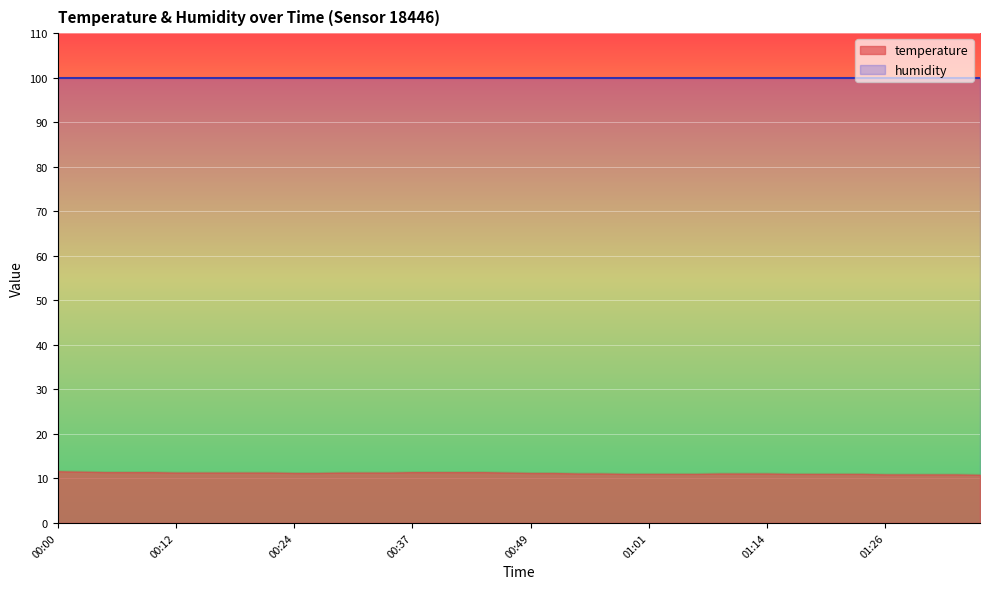

Approximately how many times larger is the value at 01:23 compared to 01:19?

1.0